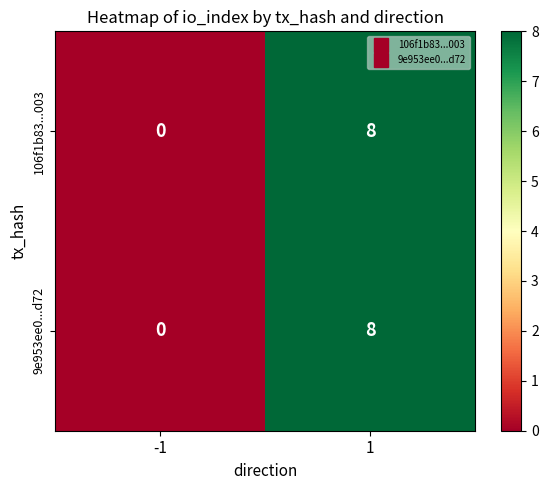

How many values in 9e953ee0...d72 are above zero?

1